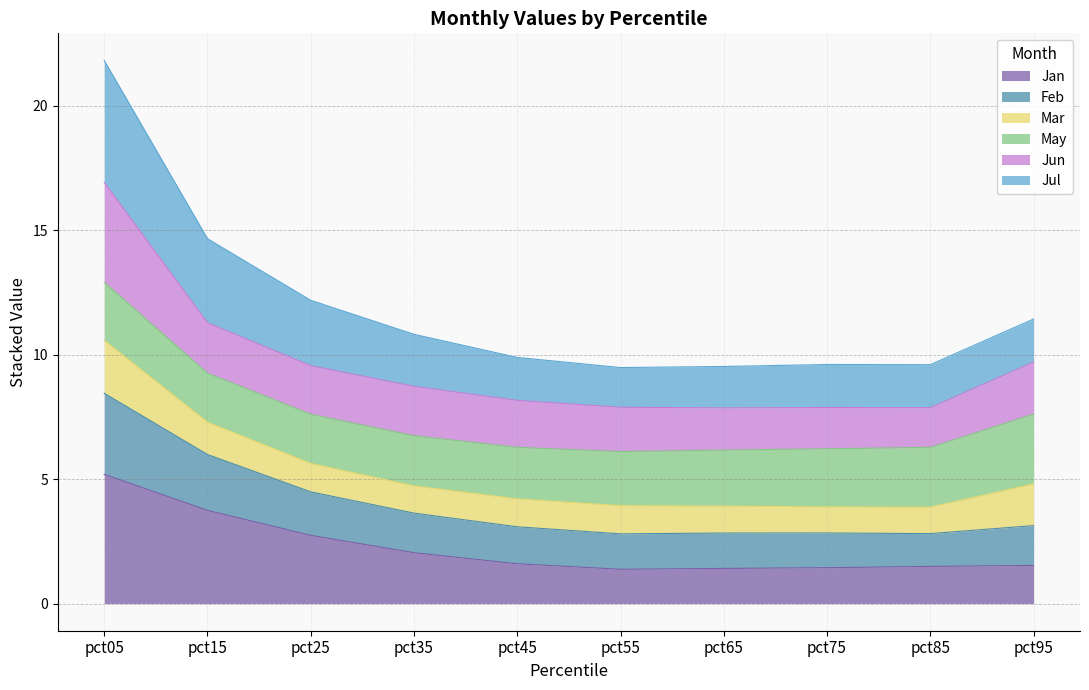

How many lines are shown in the chart?

6